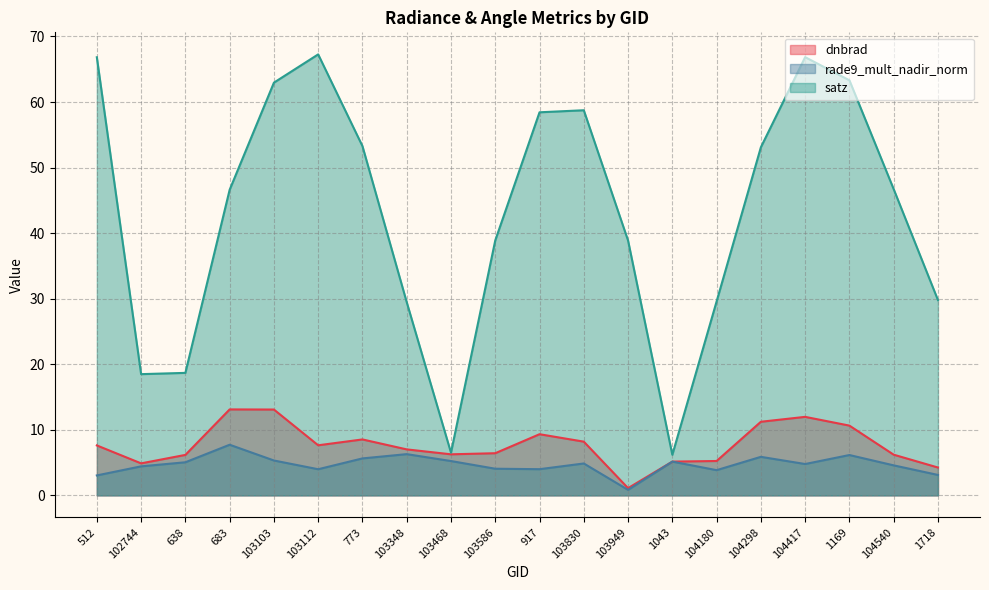

What are all the series names shown in the legend?

dnbrad, rade9_mult_nadir_norm, satz